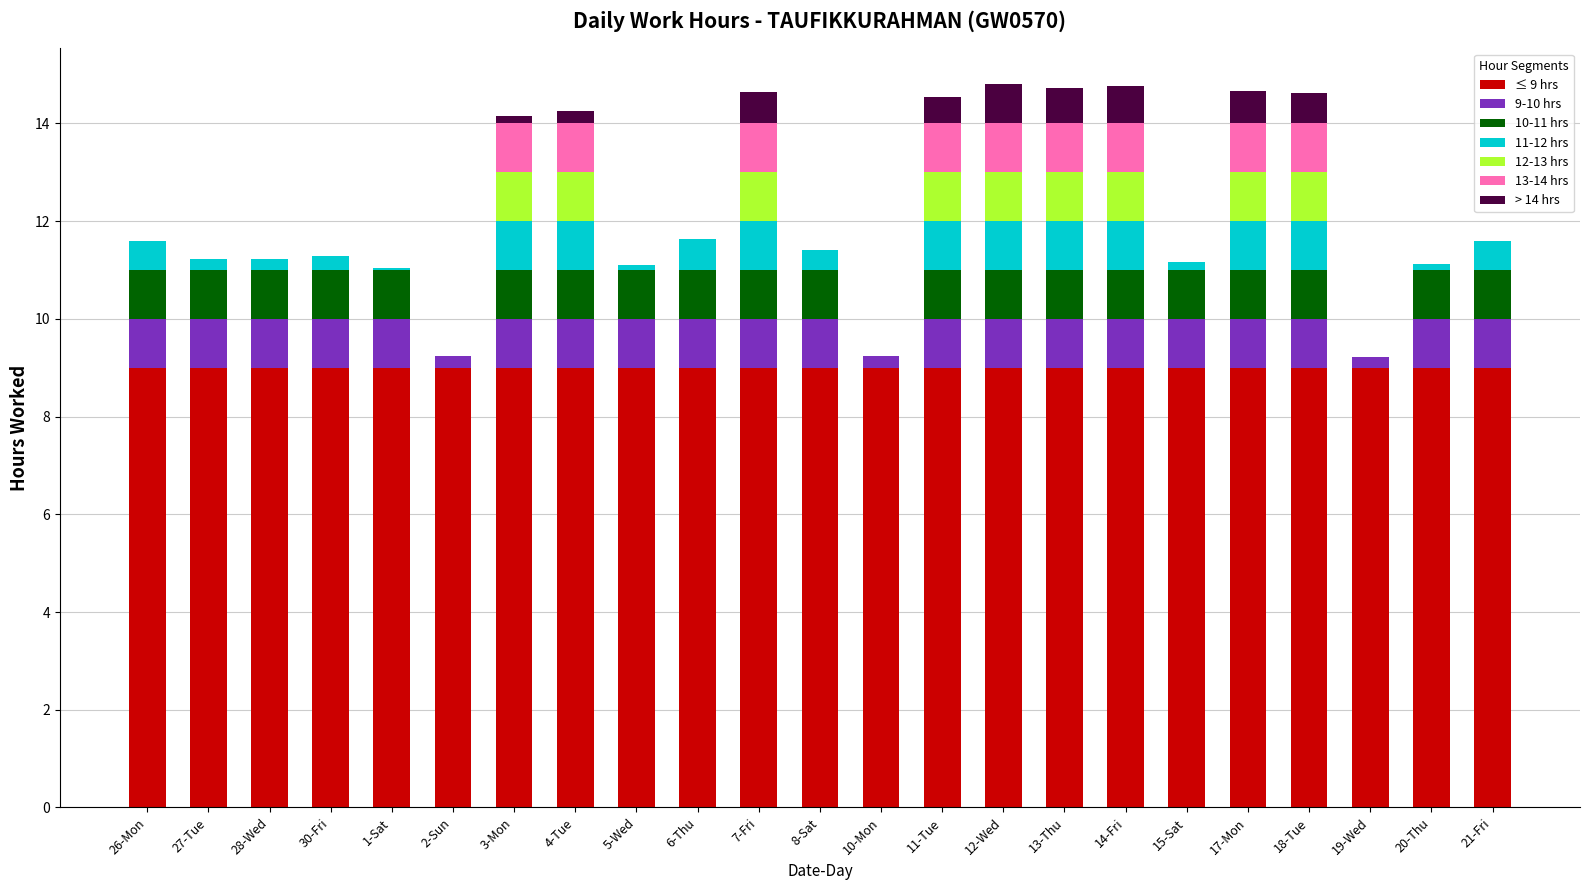

The ≤ 9 hrs series shows 9.0 at 5-Wed. True or false?

True